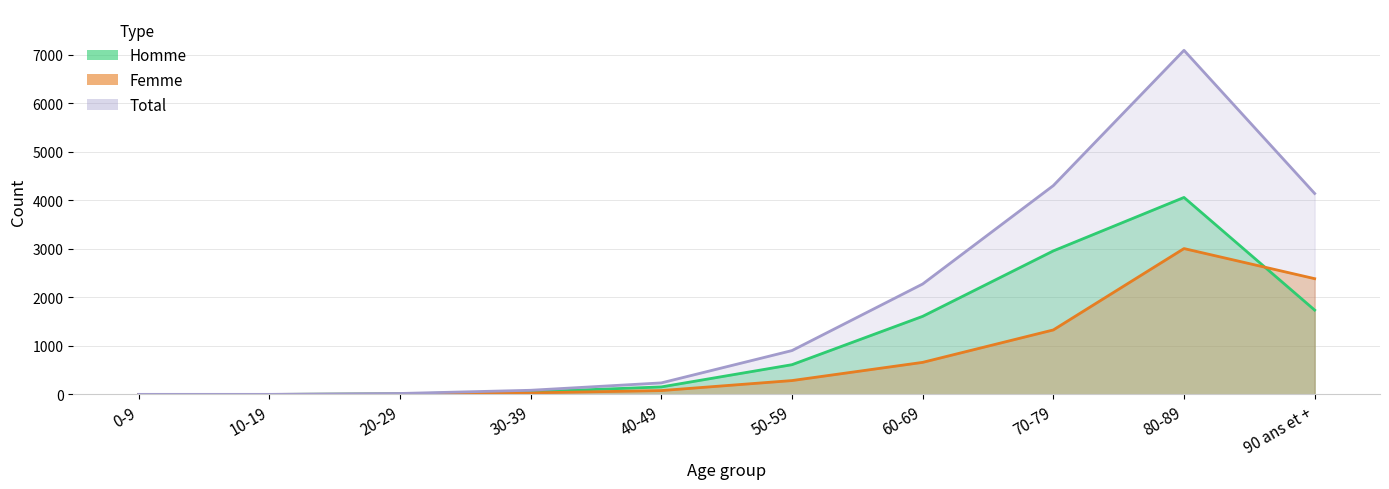

What is the label of the 3rd point from the right?

70-79